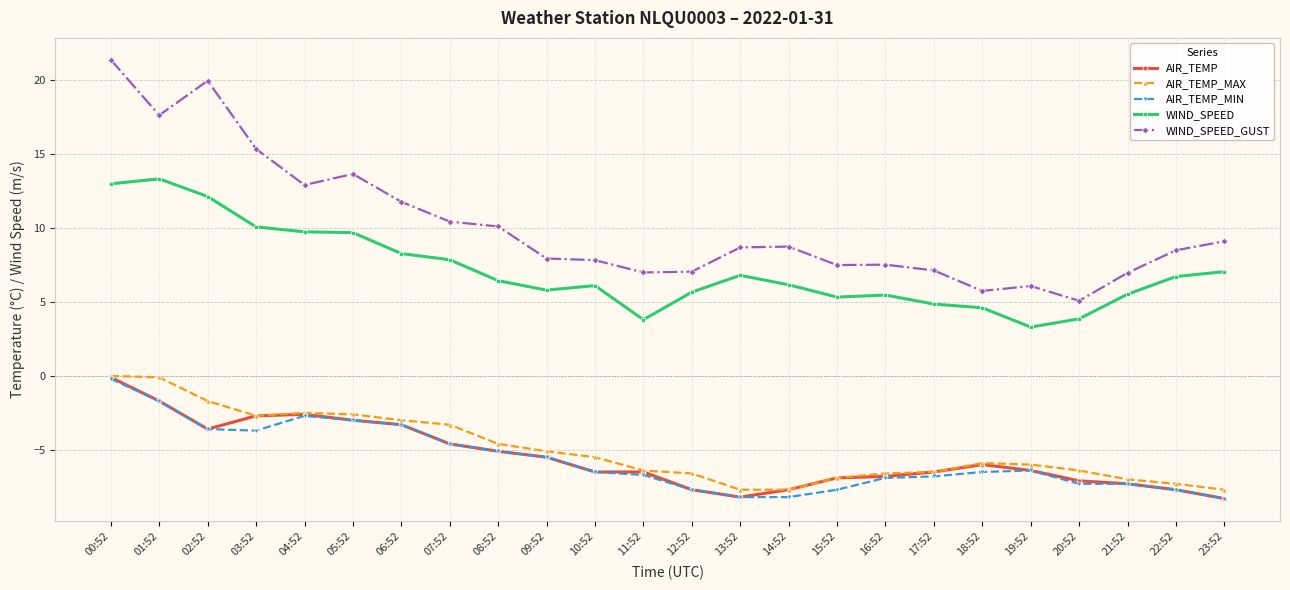

What is the difference between the second highest and minimum values in the WIND_SPEED_GUST series?

14.9